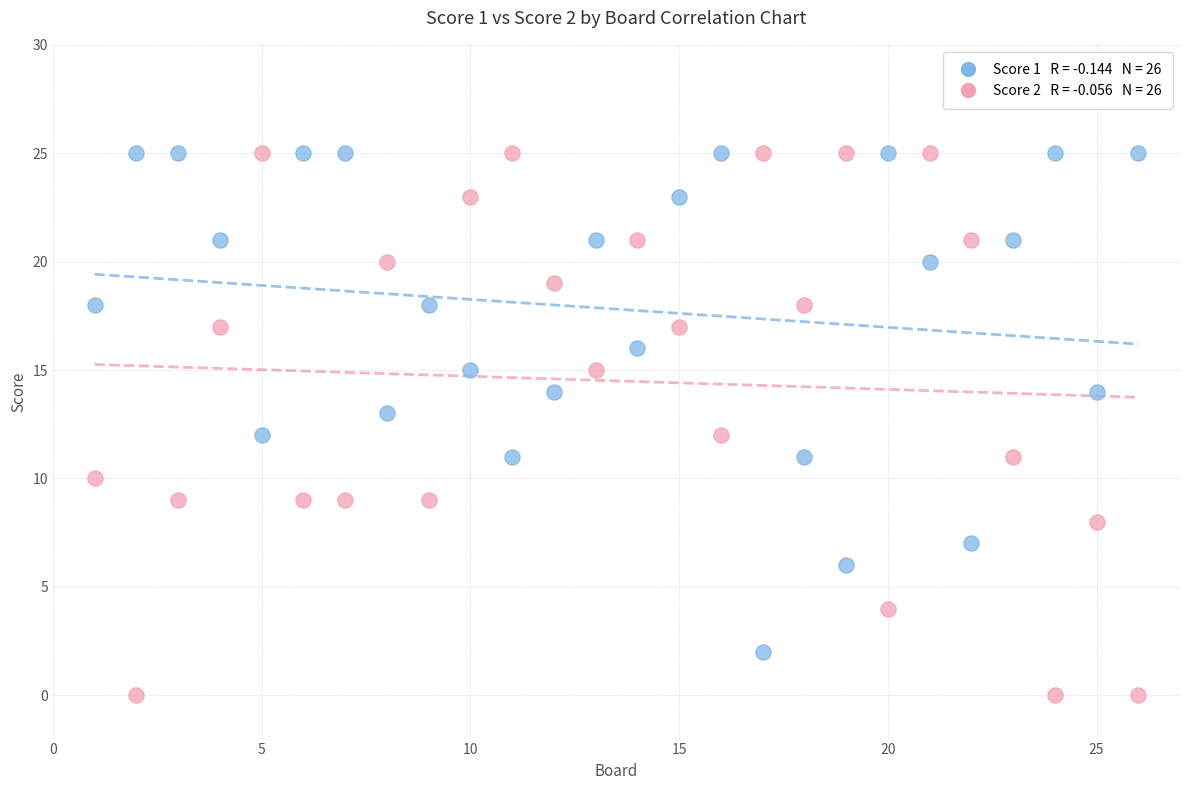

How many points are shown in the scatter plot?

52